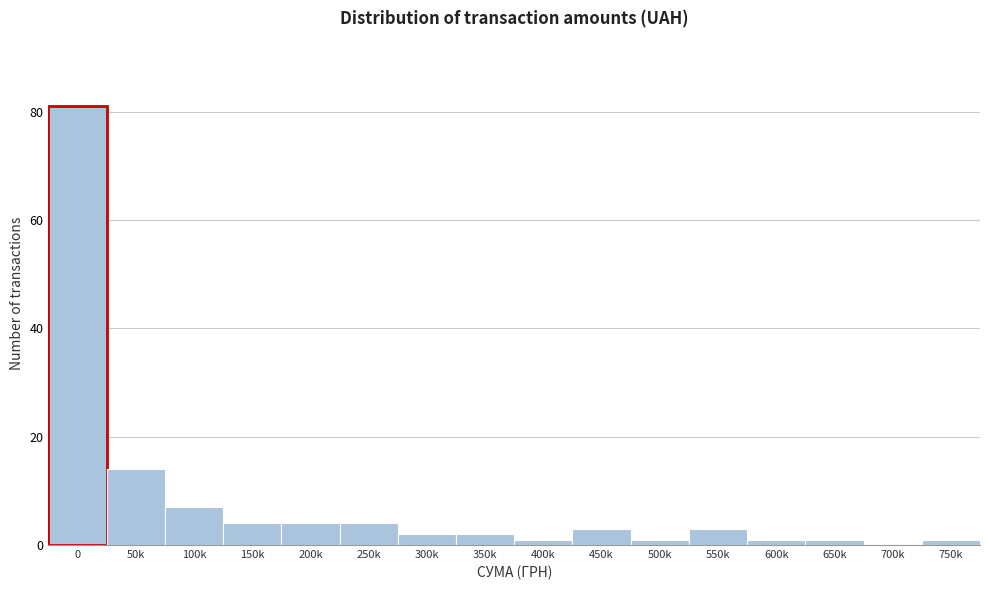

Reading left to right, transcribe all the data shown in this chart.

0=81	50k=14	100k=7	150k=4	200k=4	250k=4	300k=2	350k=2	400k=1	450k=3	500k=1	550k=3	600k=1	650k=1	700k=0	750k=1